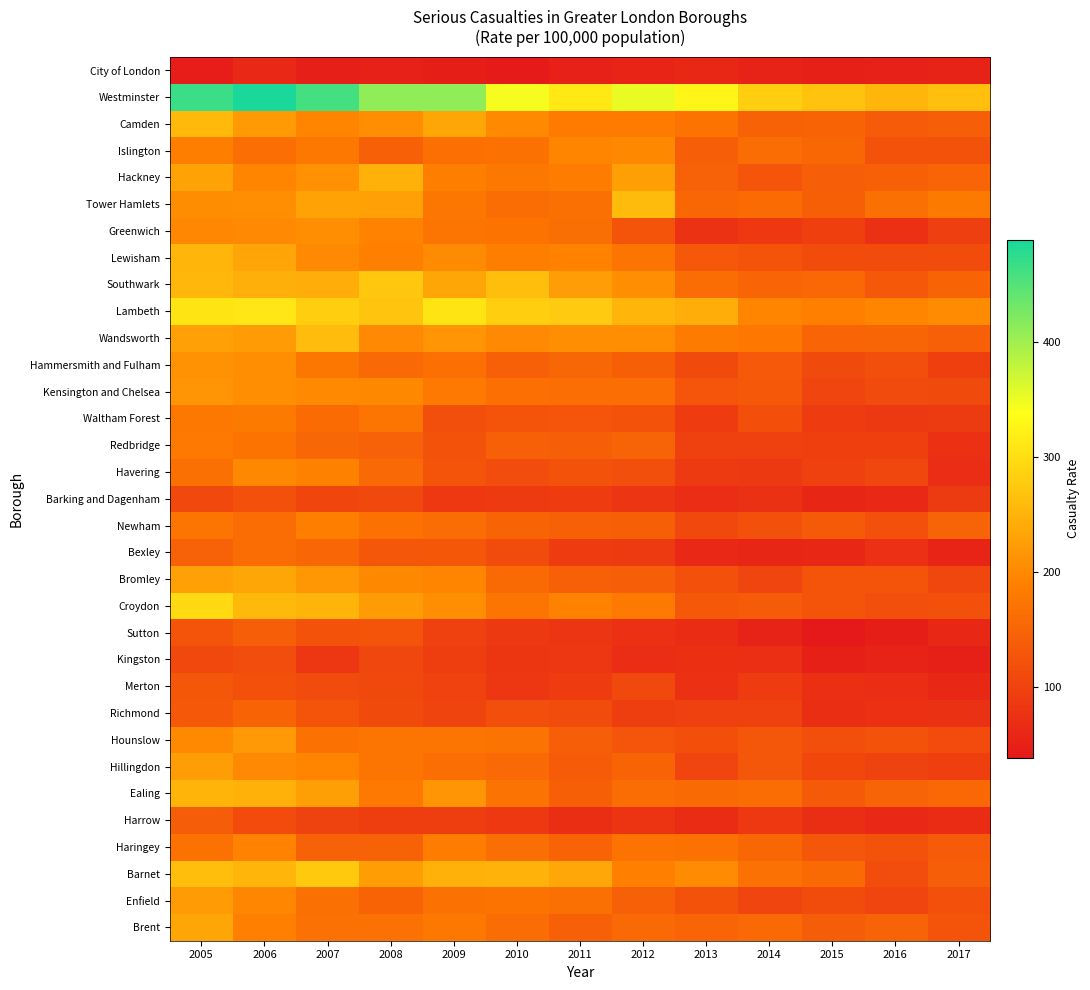

Count the number of data series in this chart.

33